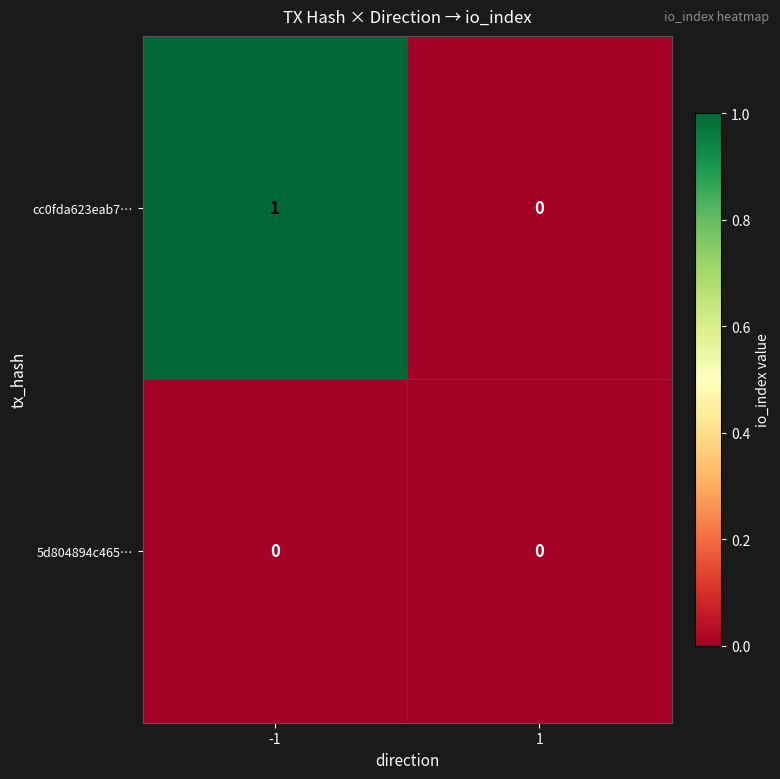

Reading left to right, list all the values displayed in this chart.

cc0fda623eab7…: 1	0
5d804894c465…: 0	0